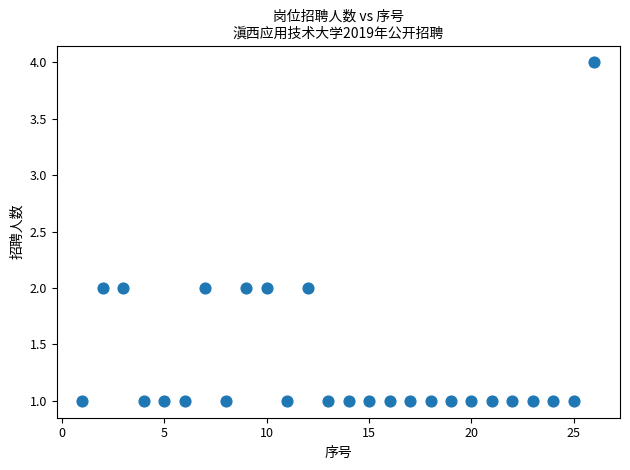

What is the range of Y values (max minus min)?

3